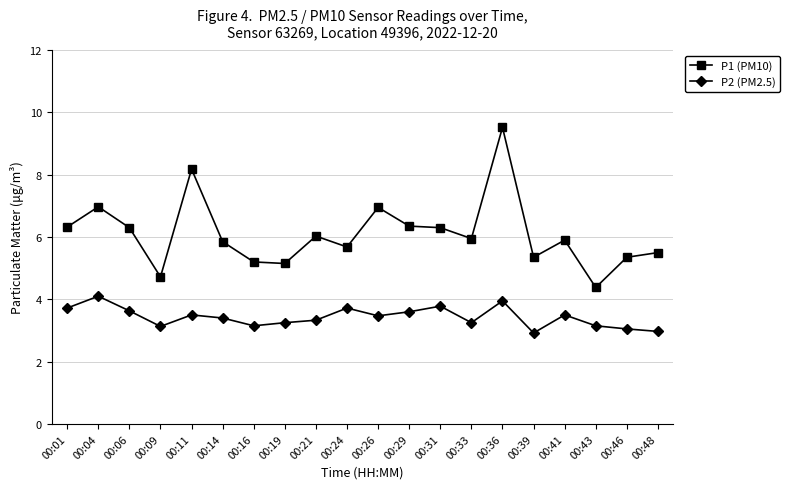

Is the value of P2 (PM2.5) at 00:11 greater than the value of P1 (PM10) at 00:09?

No